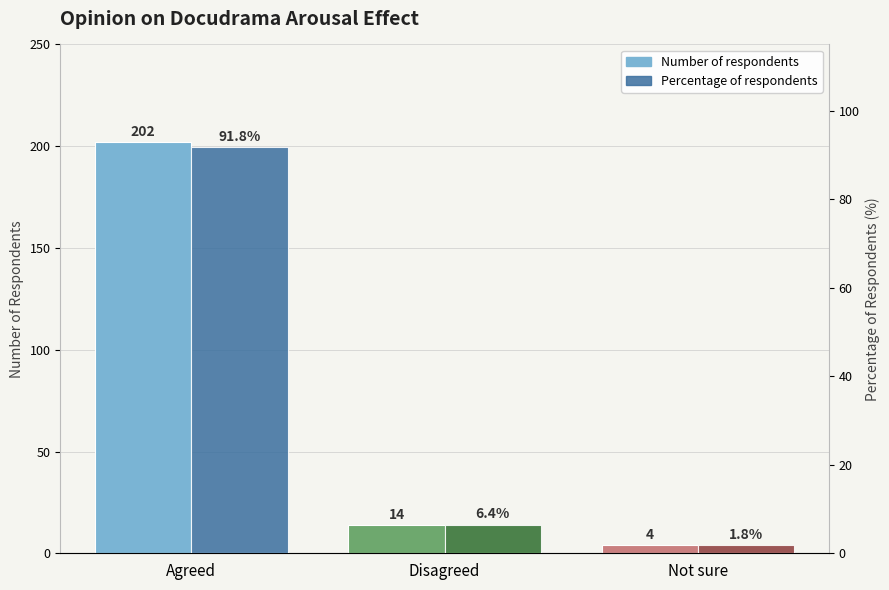

What value does the Number of respondents series have at Agreed?

202.0